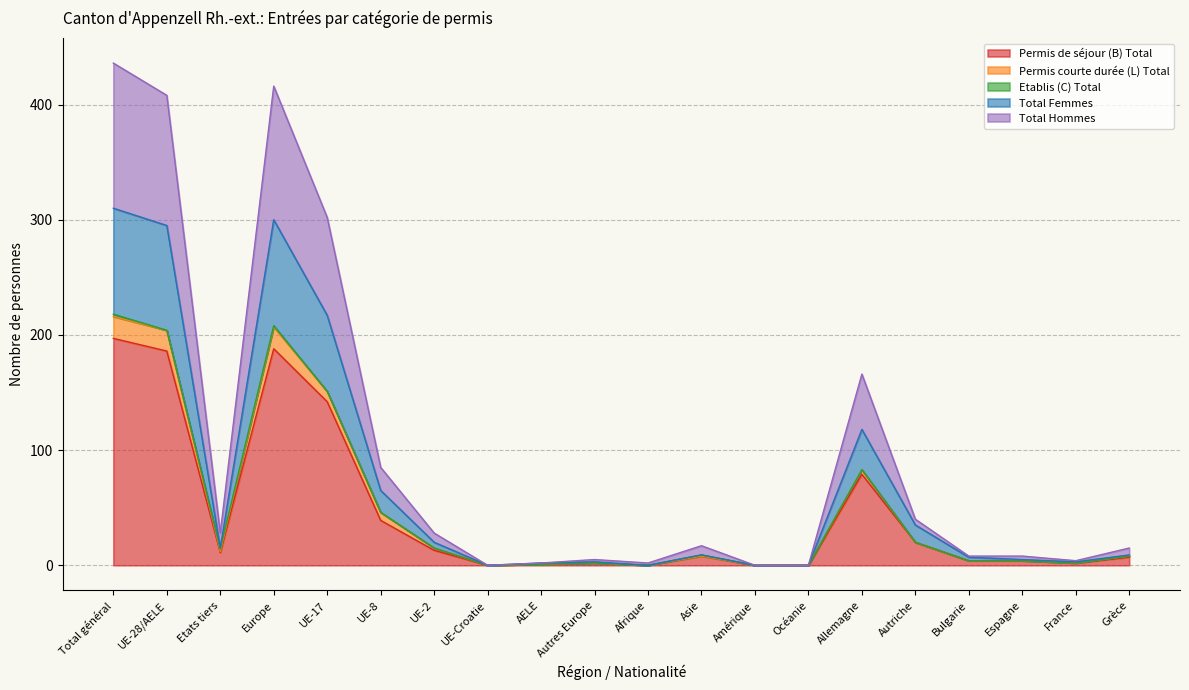

What is the highest value of the Permis de séjour (B) Total series?

197